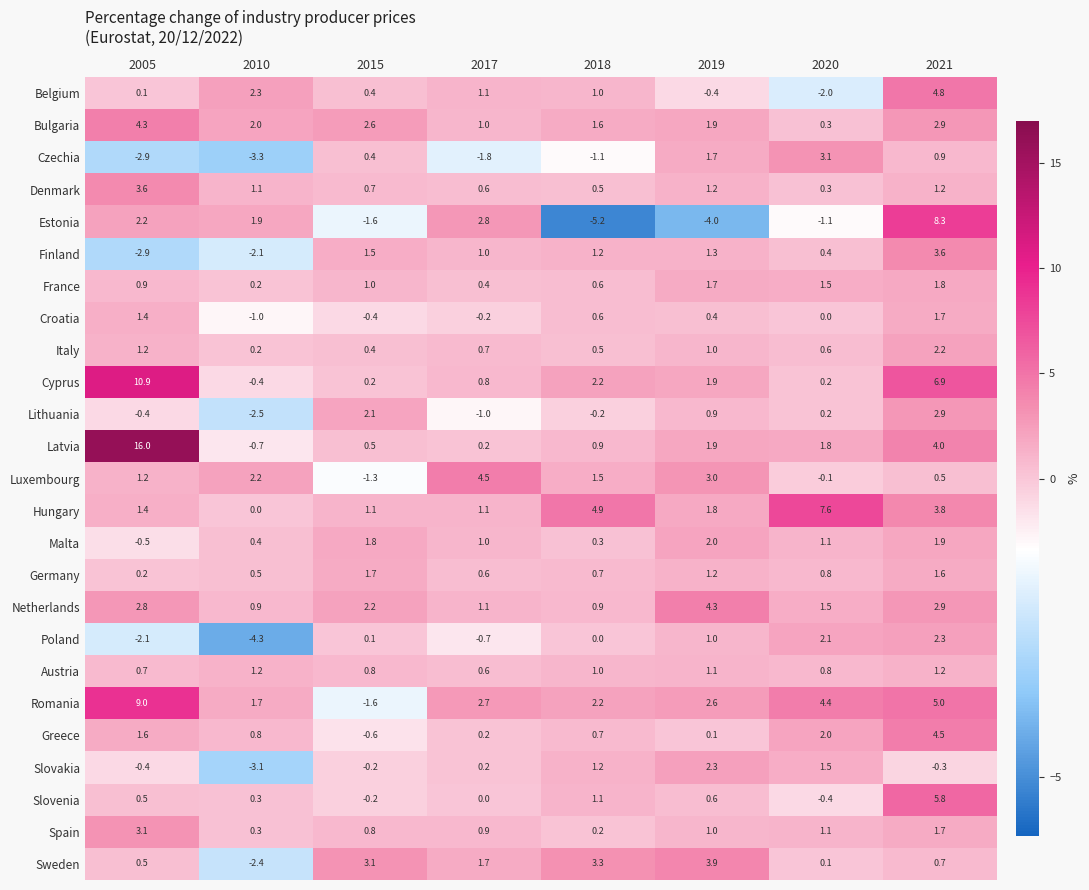

Which series has the largest total across all categories?

Romania